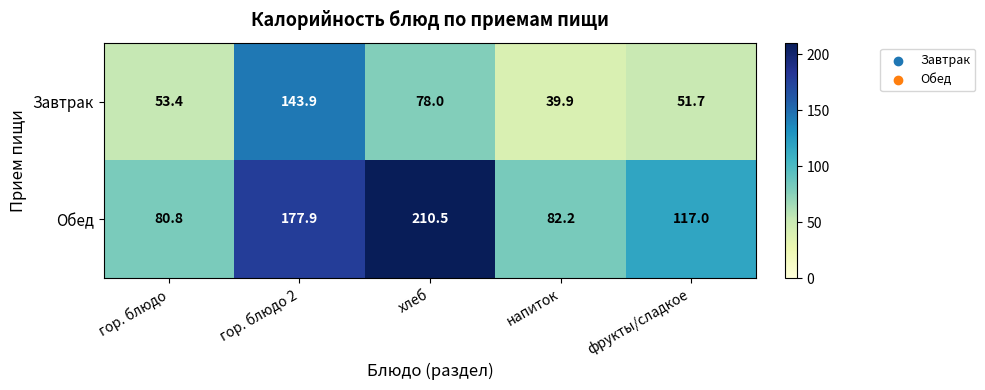

The Завтрак series shows 14.2 at гор. блюдо. True or false?

False